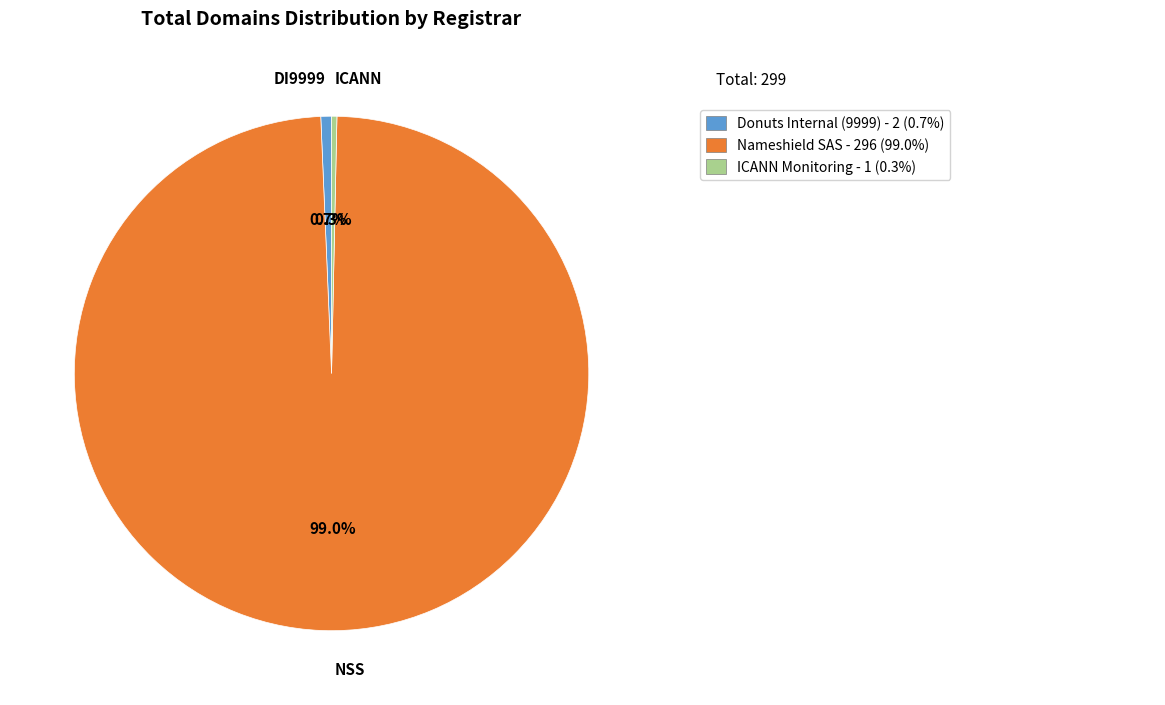

Count the number of slices in the pie.

3